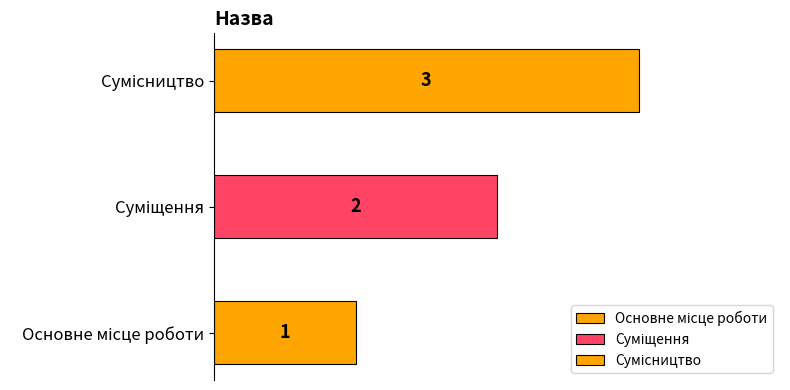

What is the ratio of the value at Суміщення to the value at Сумісництво?

0.7